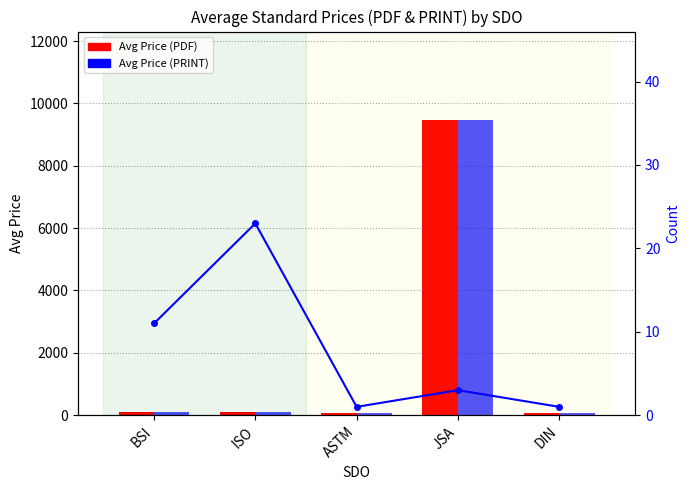

What is the label of the 3rd bar from the right?

ASTM